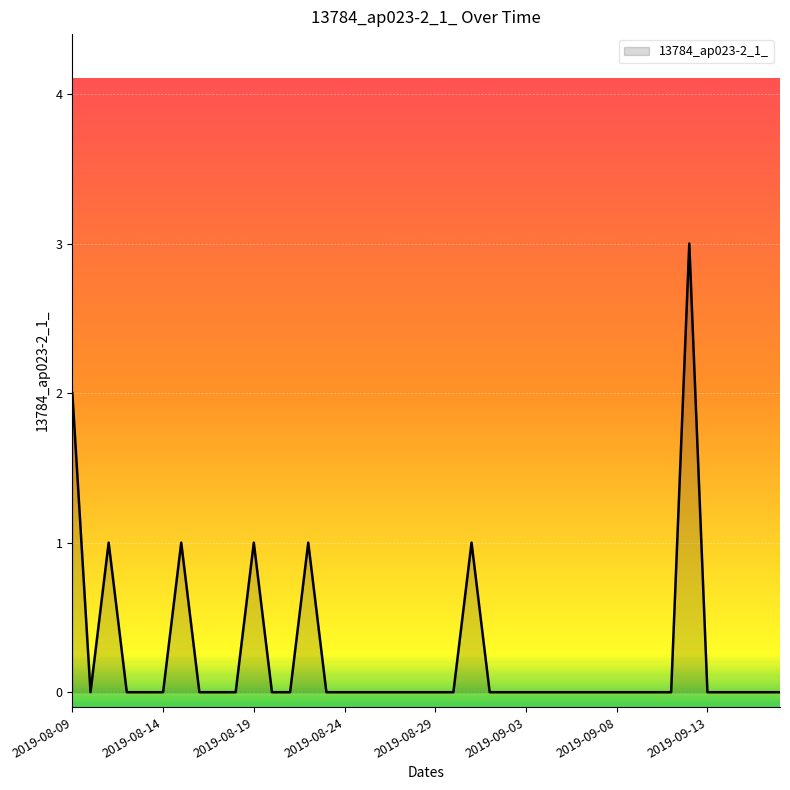

What is the maximum value shown in the chart?

3